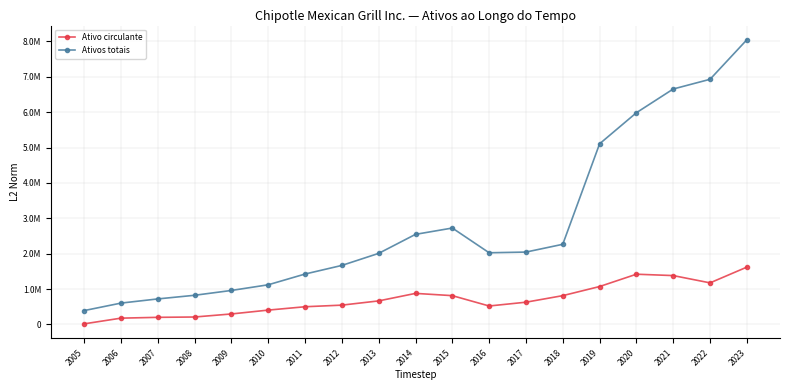

Where is the first local maximum for Ativo circulante?

2014